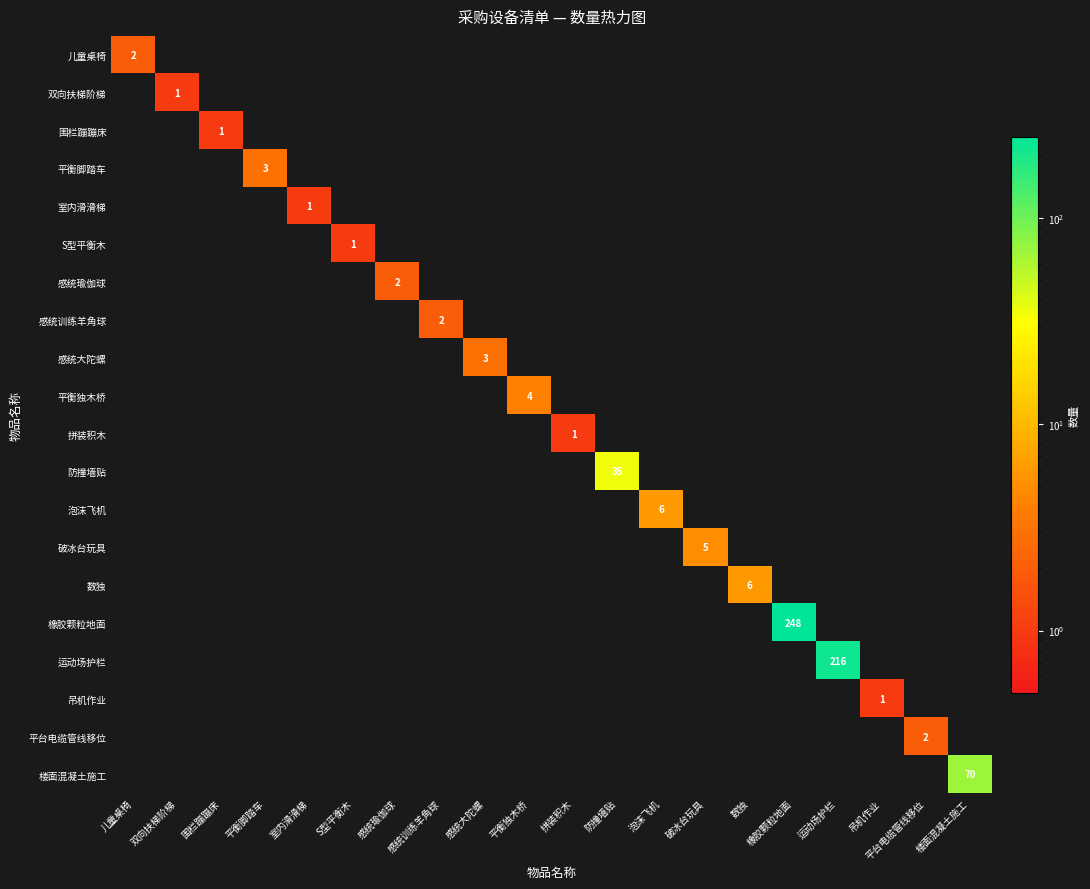

What is the total value across all series at 防撞墙贴?

35